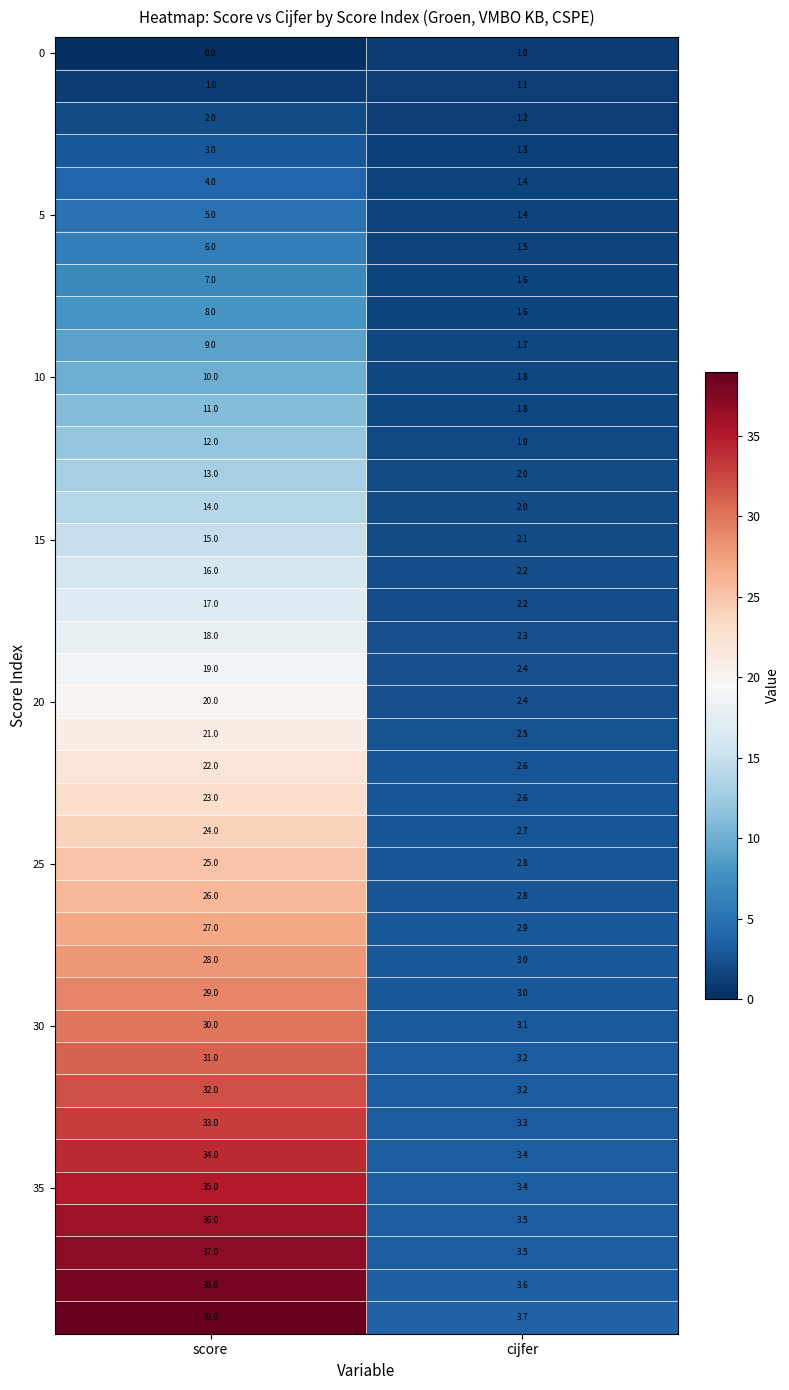

What is the greatest value displayed?

39.0